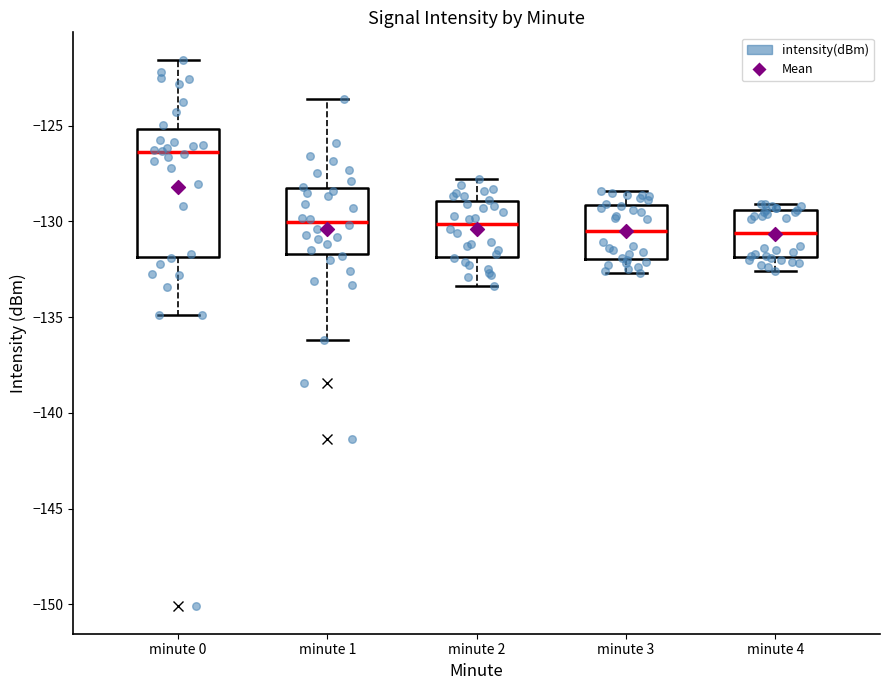

Which box is the tallest, from its lower edge to its upper edge?

minute 0